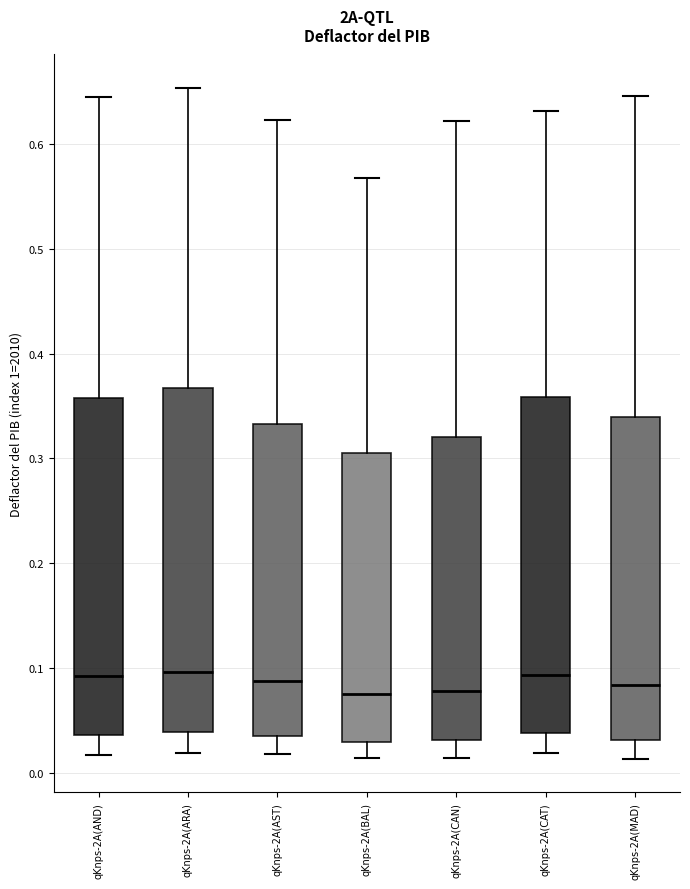

Where is the lower edge of the box for qKnps-2A(MAD) on the y-axis? The values are not printed on the chart, so give them approximately, as read against the axis.

0.03